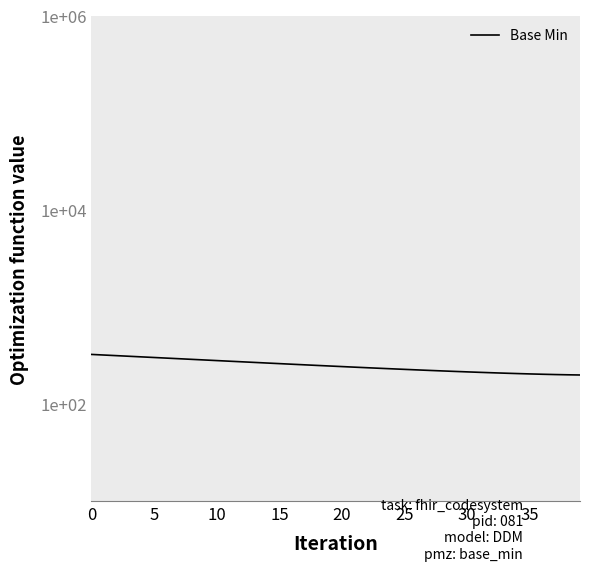

Between 34 and 29, which is larger?

29